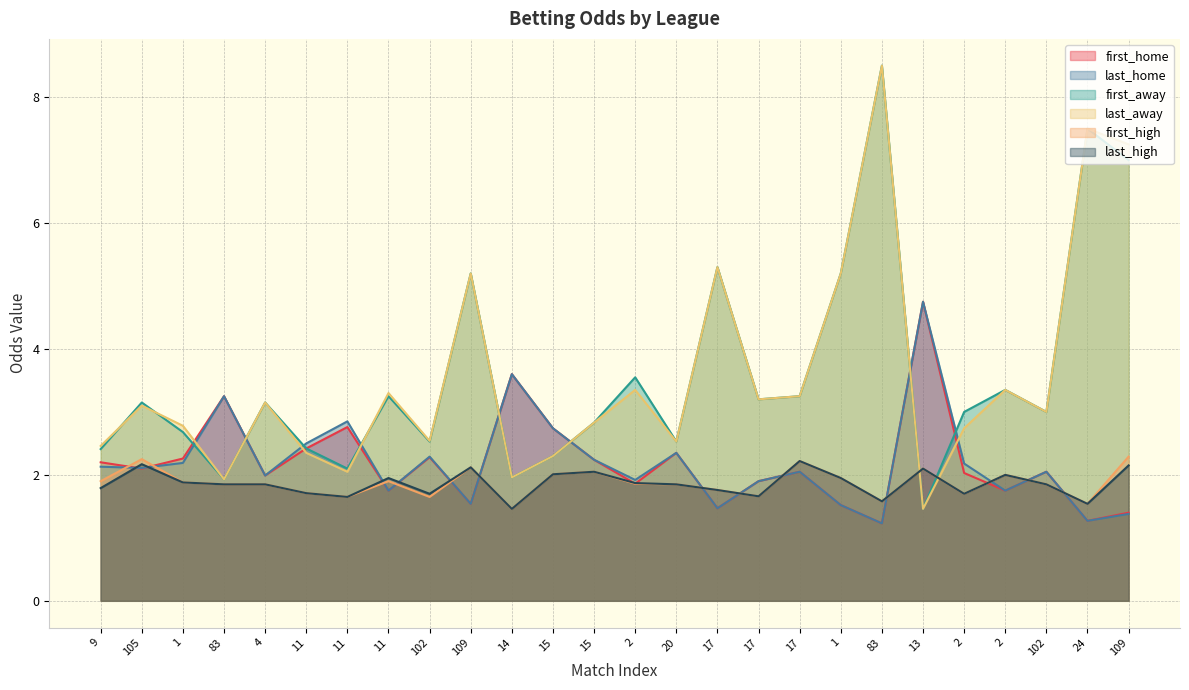

True or false: first_high and last_high intersect in this chart.

False